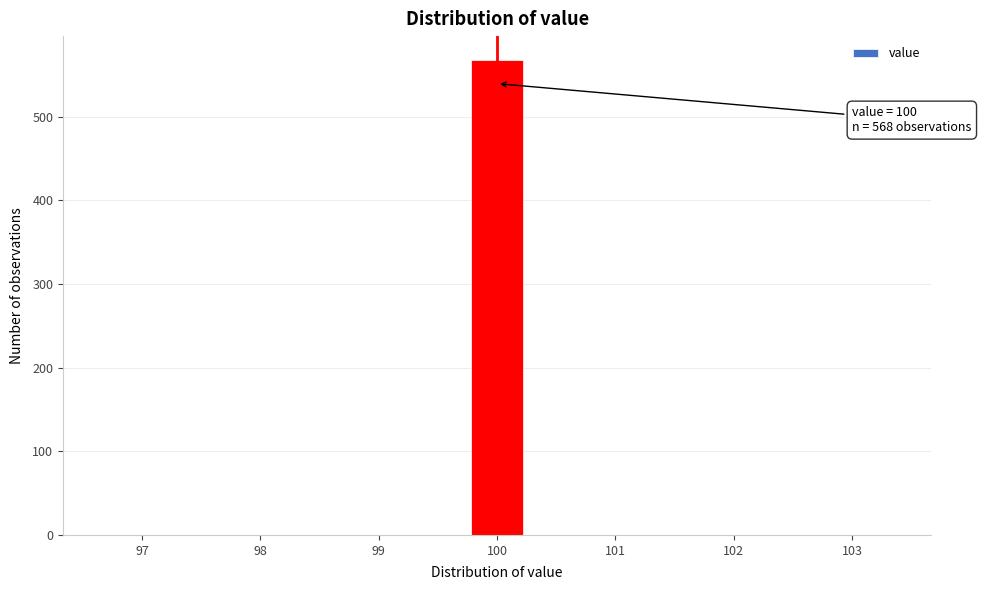

Which range on the x-axis has the tallest bar?

99.8 to 100.2